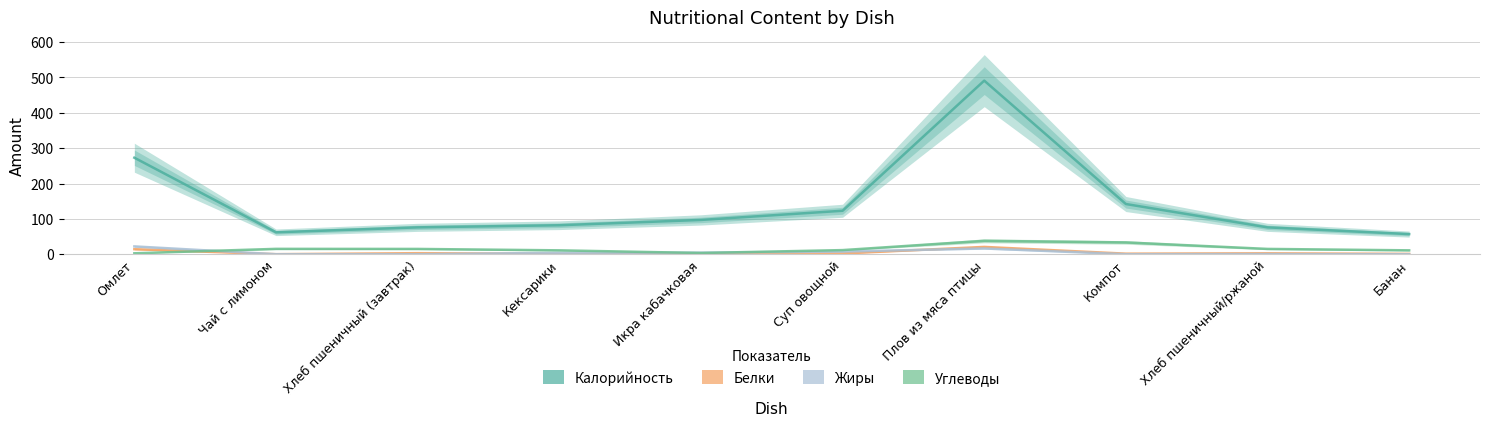

The value of Белки at Кексарики is 1.0. True or false?

True